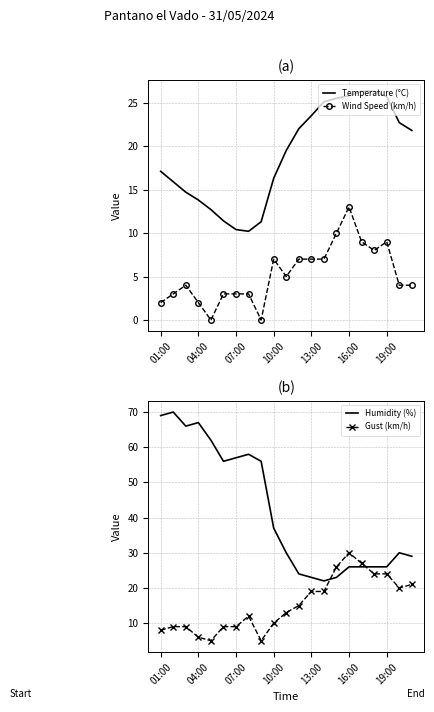

Is it true that Wind Speed (km/h) equals 7.0 at 10:00?

True